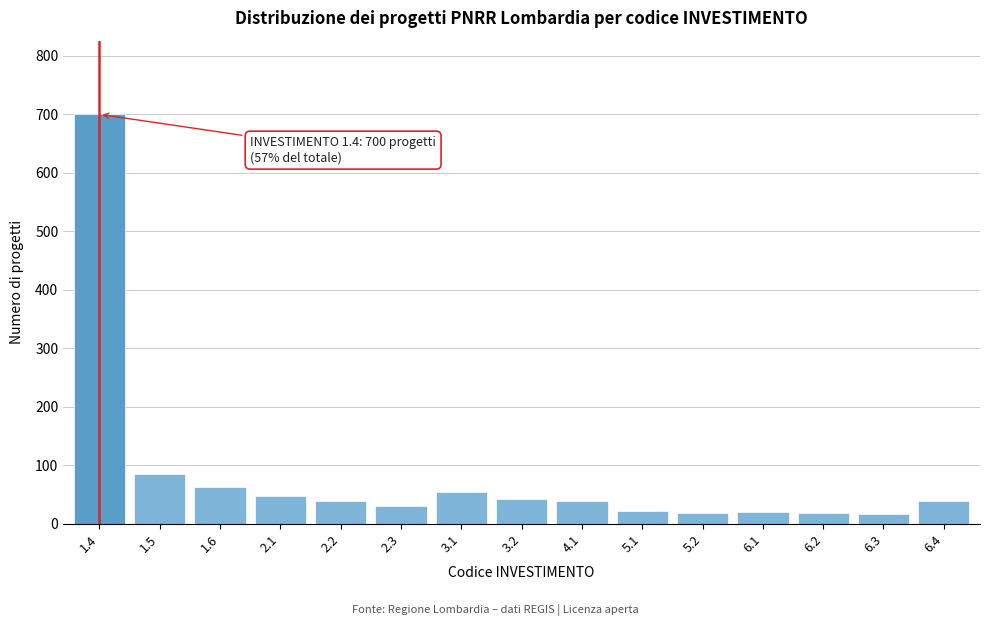

What is the maximum value shown in the chart?

700